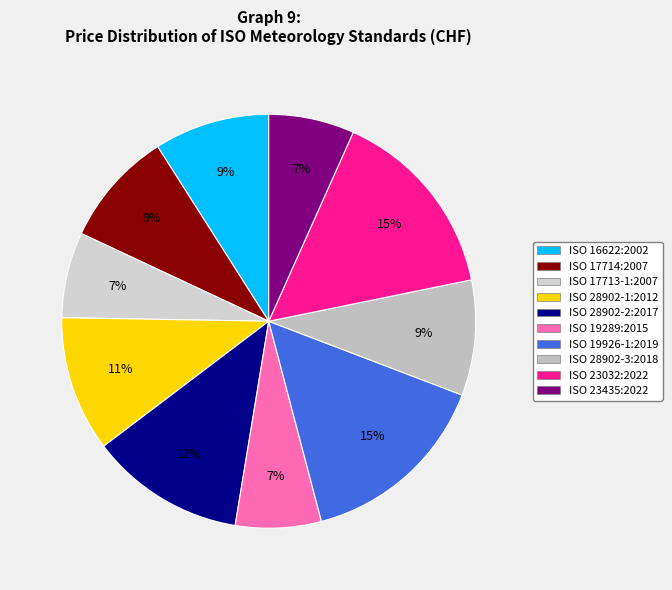

Does ISO 19289:2015 account for over 50% of the chart?

No